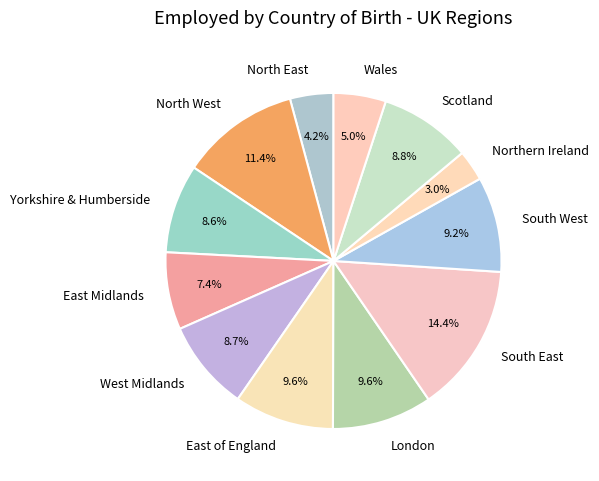

Which slice is the largest?

South East